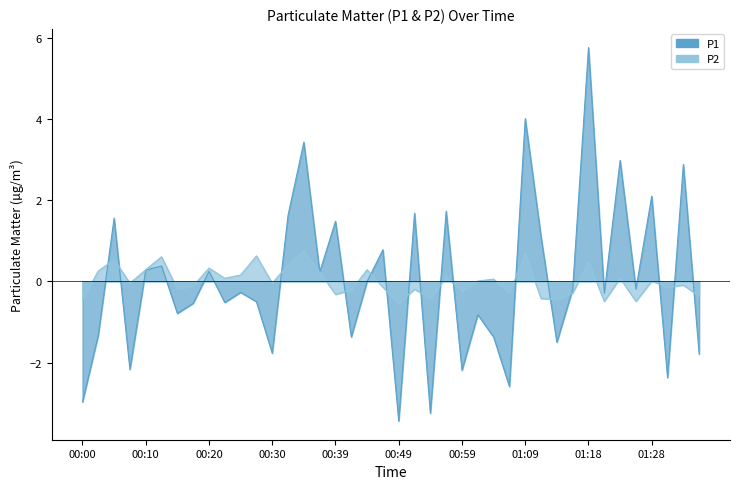

Where does the P1 series first go above 0?

00:05